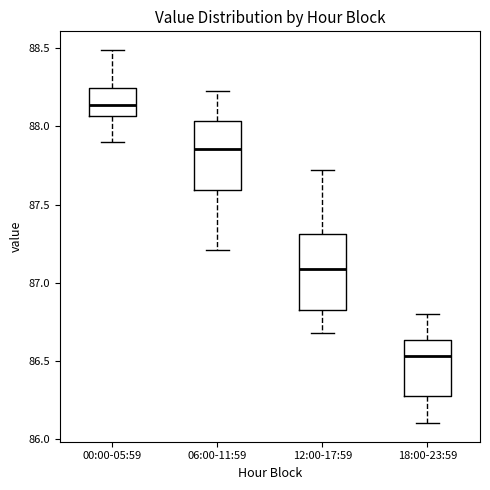

Reading left to right, transcribe this box plot: for each box, give where its median line is, the range the box spans, and where its two whiskers end, as read against the y-axis. The values are not printed on the chart, so give them approximately, as read against the axis.

00:00-05:59: median 88.15, box 88.05 to 88.25, whiskers 87.90 to 88.50
06:00-11:59: median 87.85, box 87.60 to 88.05, whiskers 87.20 to 88.25
12:00-17:59: median 87.10, box 86.80 to 87.30, whiskers 86.70 to 87.70
18:00-23:59: median 86.55, box 86.30 to 86.65, whiskers 86.10 to 86.80